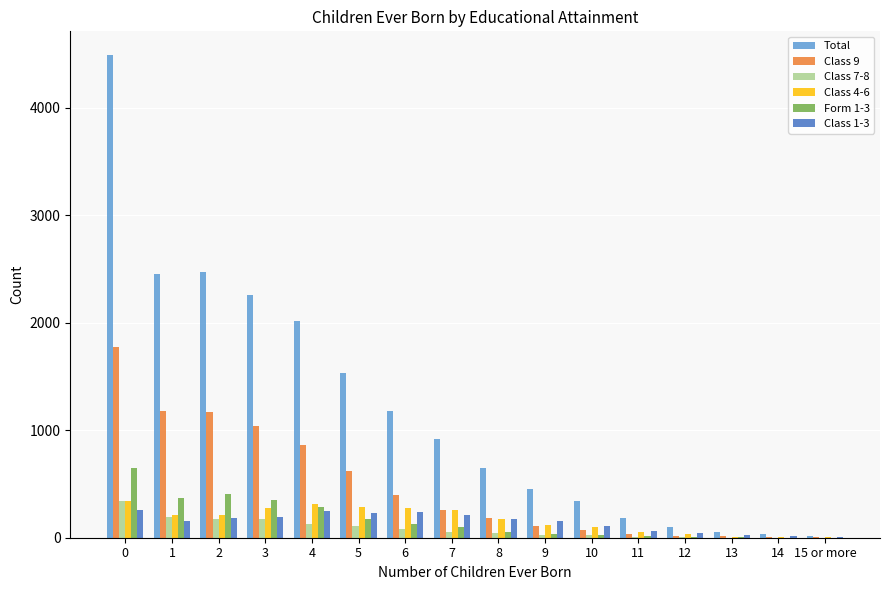

Does the chart contain stacked bars?

No